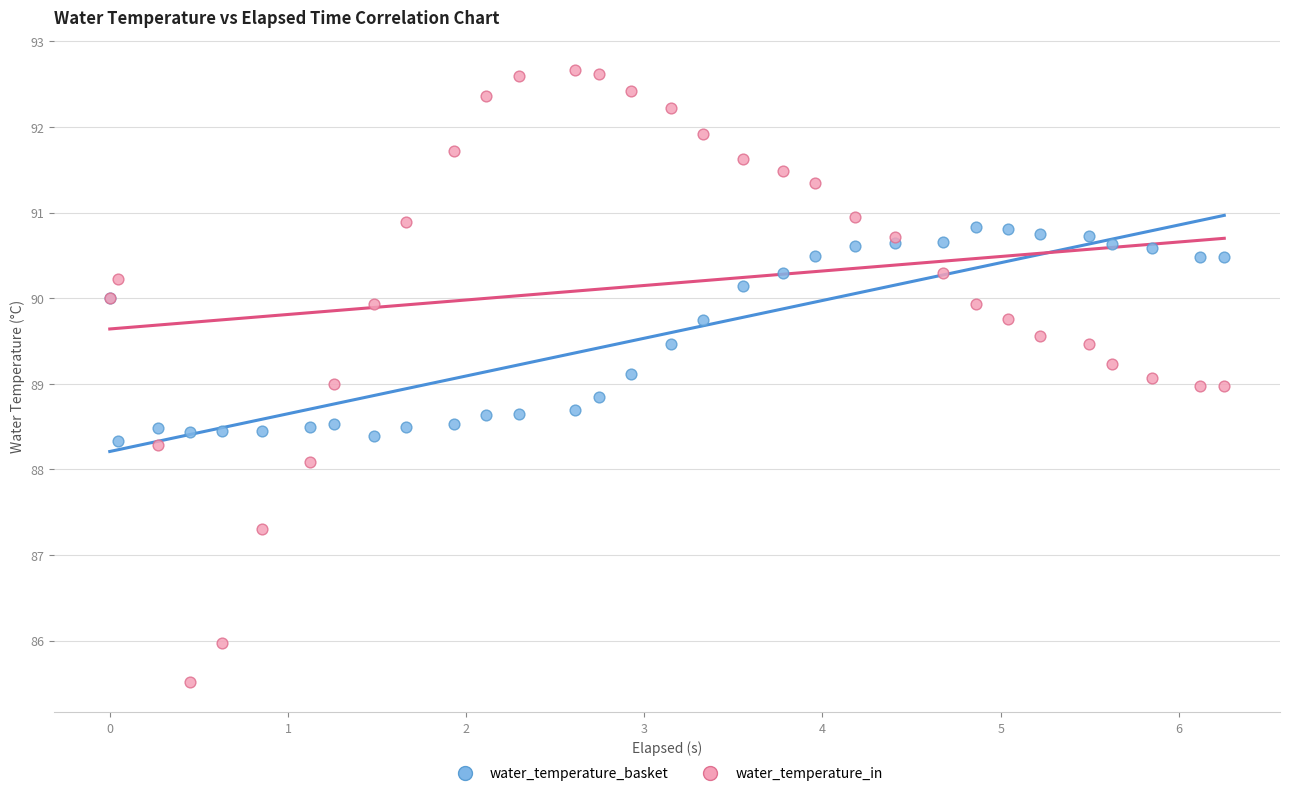

What is the X range (max minus min) for the scatter plot?

6.3